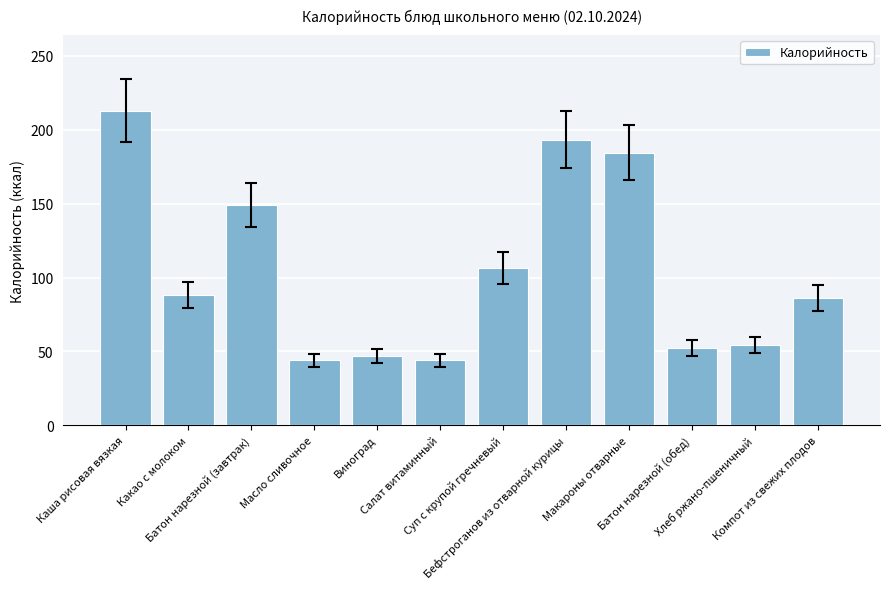

What is the ratio of the value at Какао с молоком to the value at Суп с крупой гречневый?

0.8